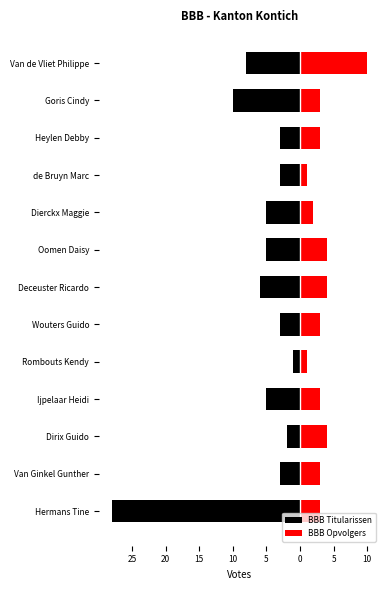

What are all the series names shown in the legend?

BBB Titularissen, BBB Opvolgers